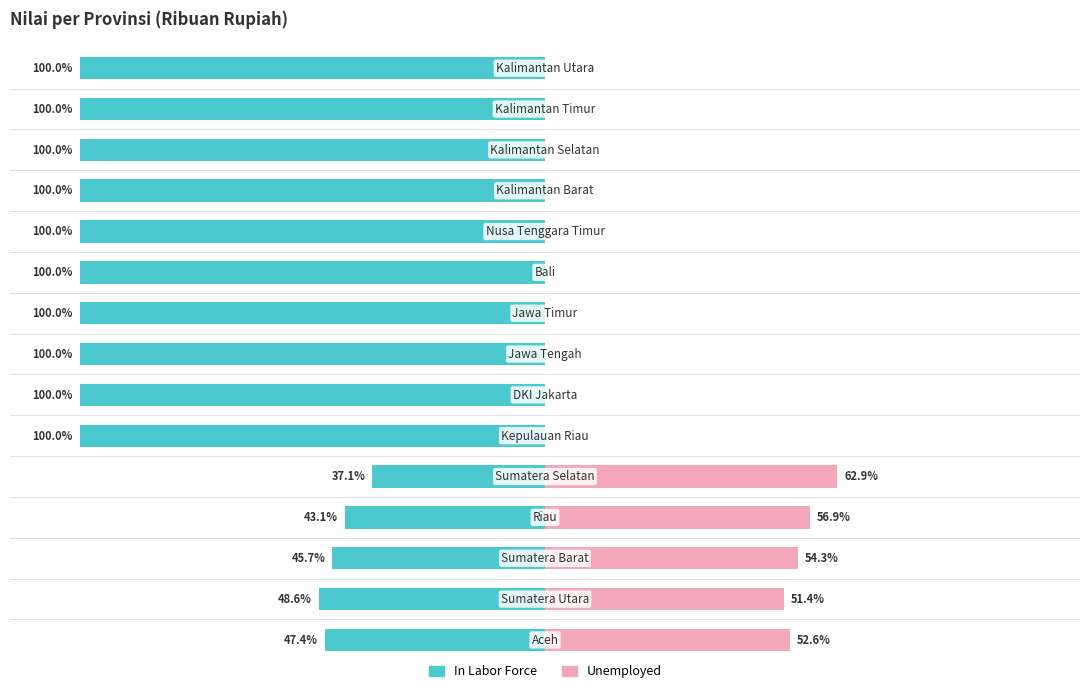

Between 3 and 13, which series saw the biggest shift?

In Labor Force